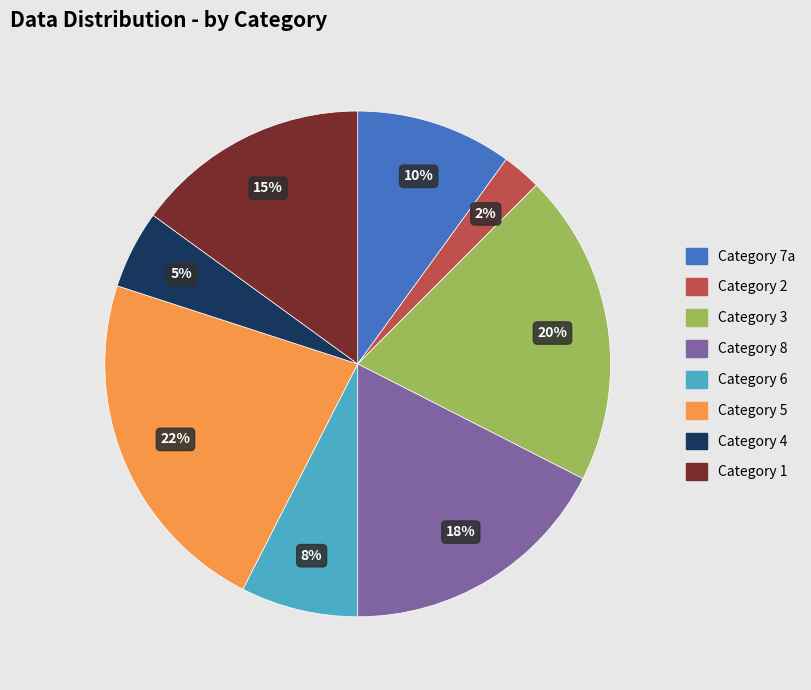

The Category 2 slice represents 10% of the pie. True or false?

False